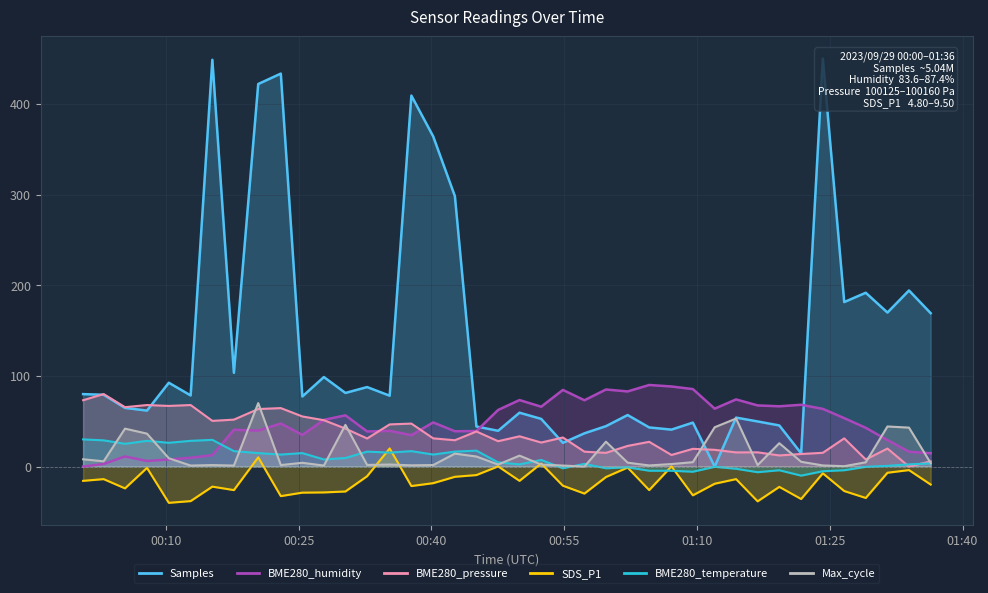

Count the number of categories in the chart.

40